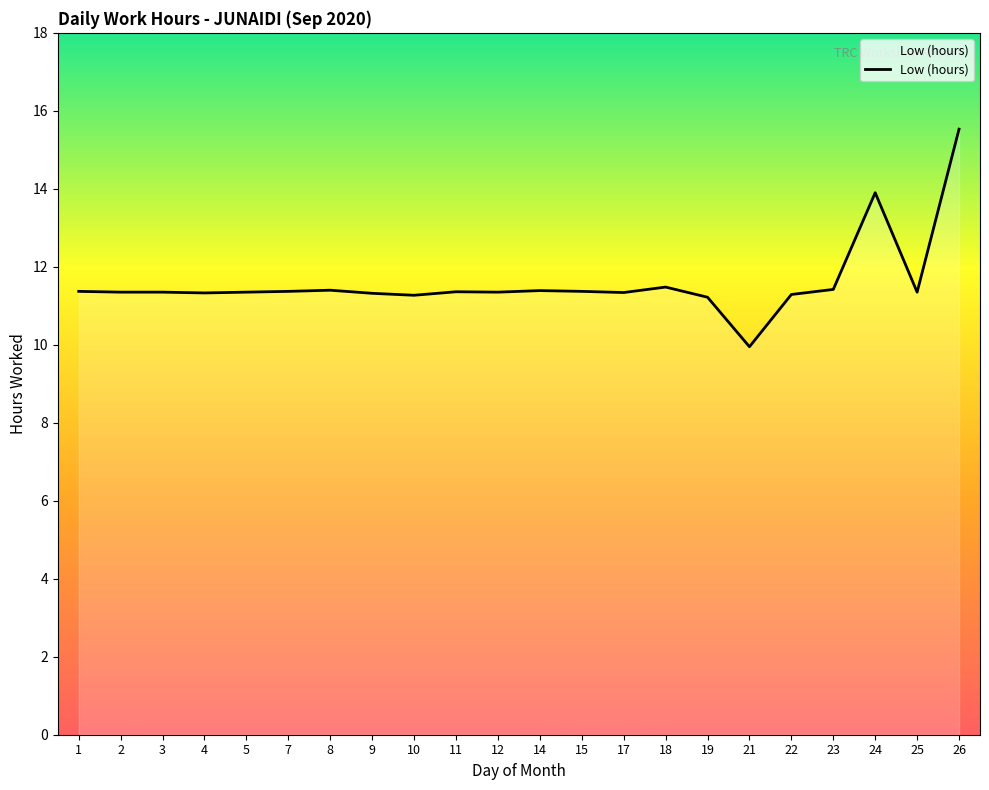

What is the change in value from 21 to 26?

+5.6